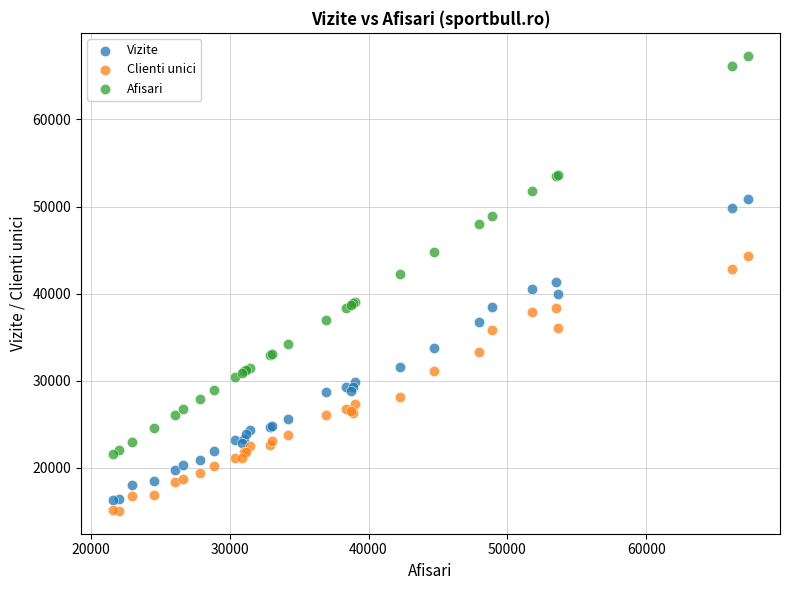

Which series reaches the minimum Y coordinate?

Clienti unici